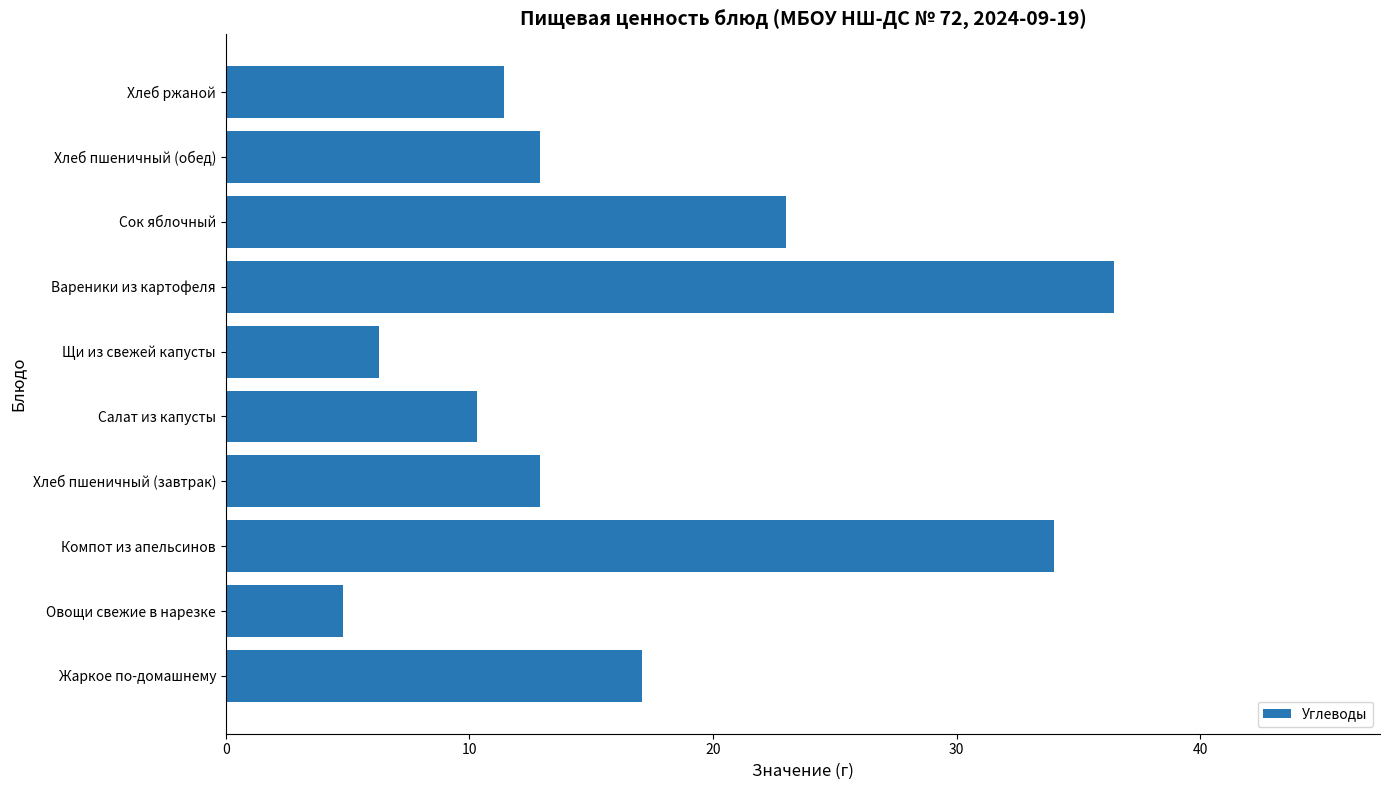

What is the ratio of the value at Хлеб пшеничный (завтрак) to the value at Жаркое по-домашнему?

0.8